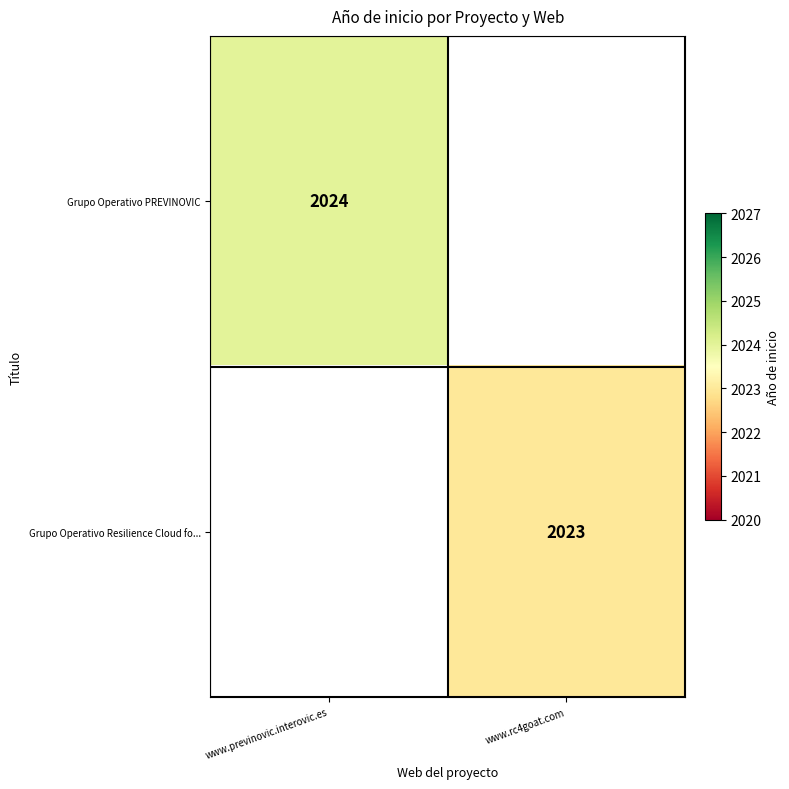

Is it true that Grupo Operativo Resilience Cloud fo... equals 1408 at www.rc4goat.com?

False